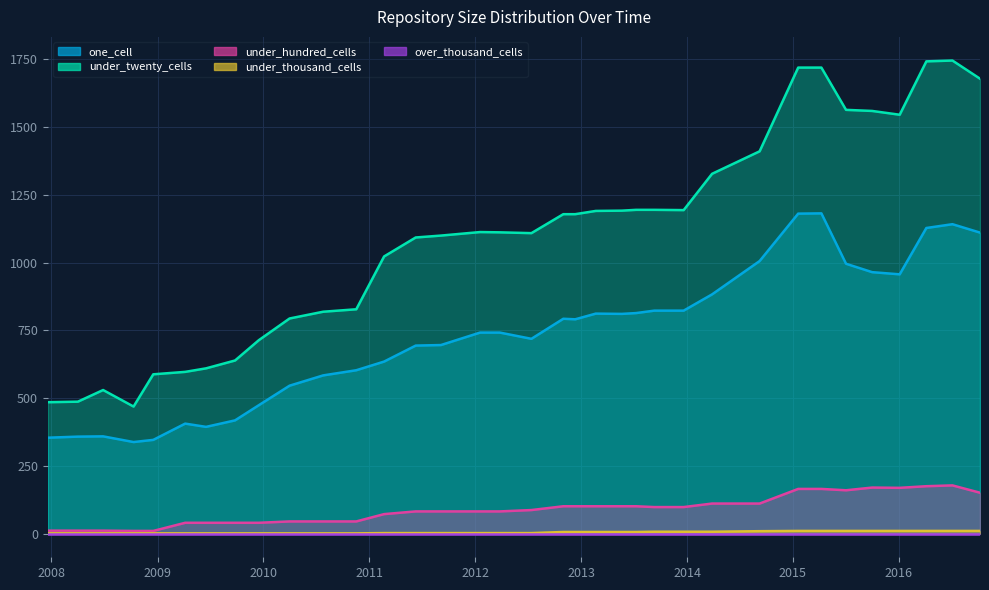

Where is under_hundred_cells nearest to the value 94?

2013-12-20